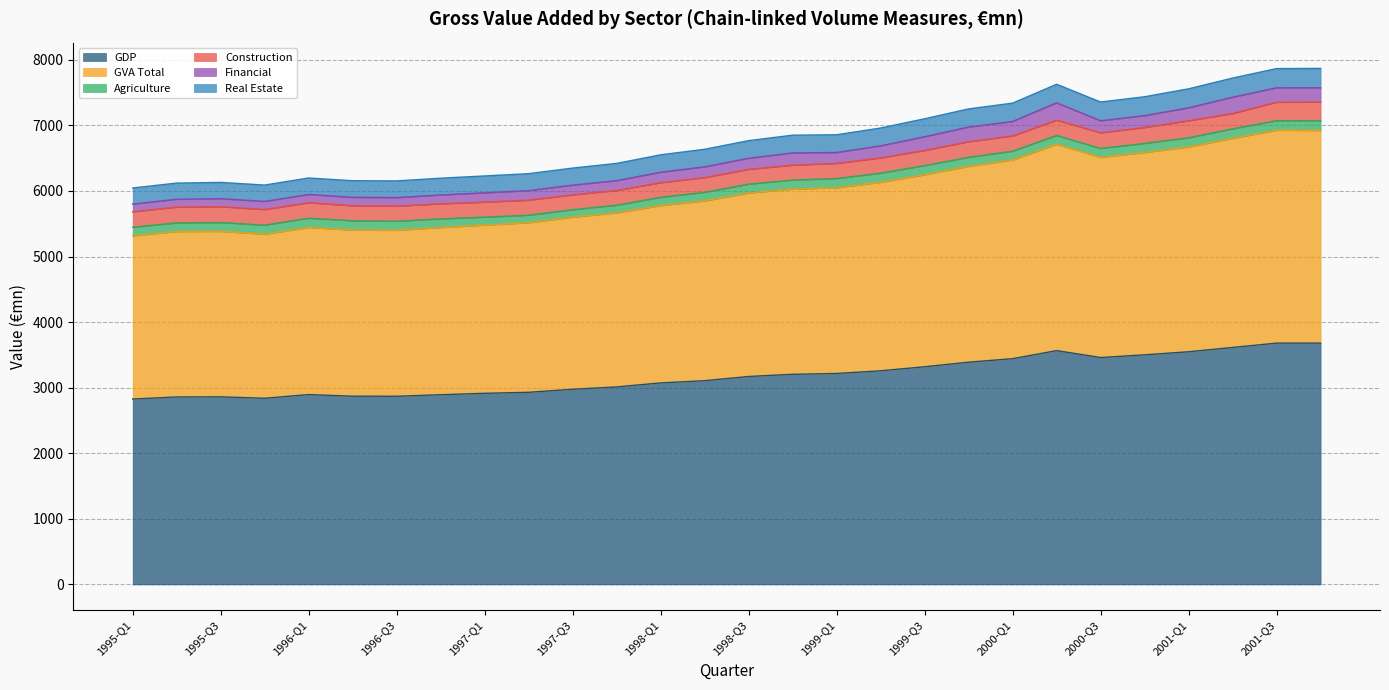

True or false: GDP and Real Estate intersect in this chart.

False